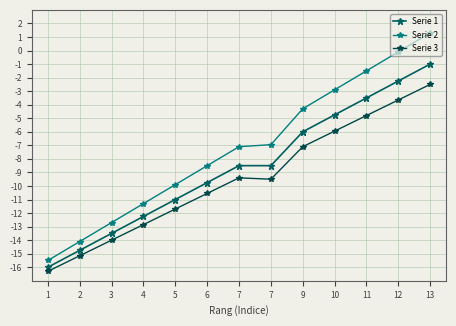

At 10, list the series in order from largest to smallest.

Serie 2, Serie 1, Serie 3